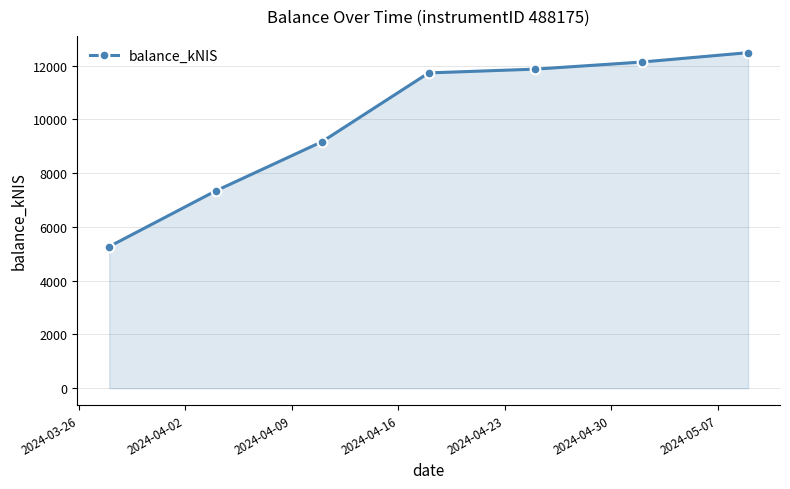

True or false: there are more than 0 points higher than both neighbors.

False